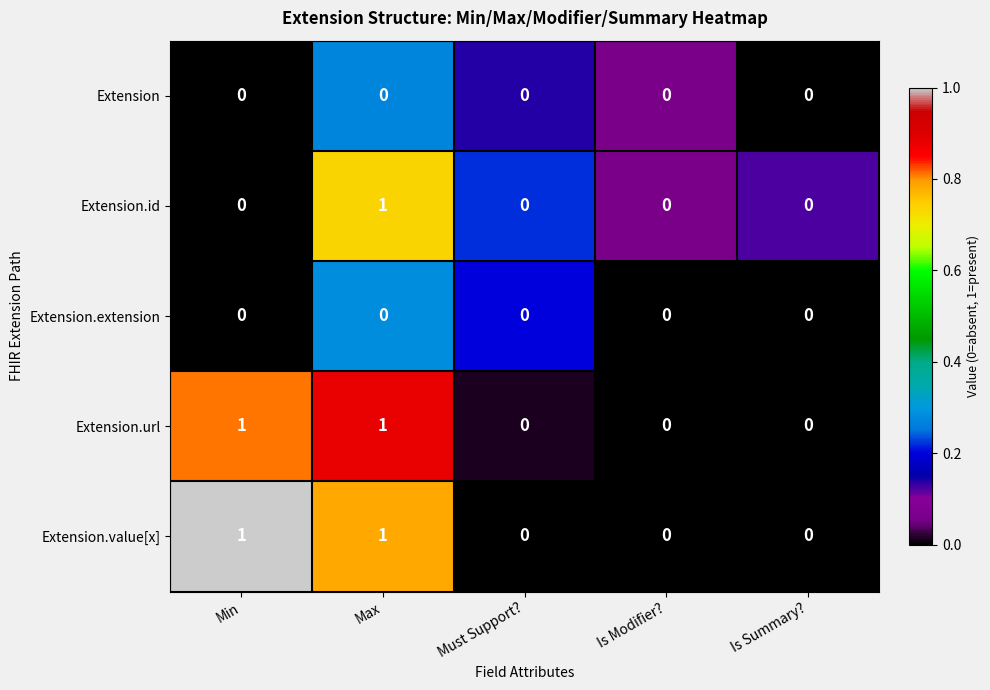

Count the Extension.id values in the range 0 to 1.

5